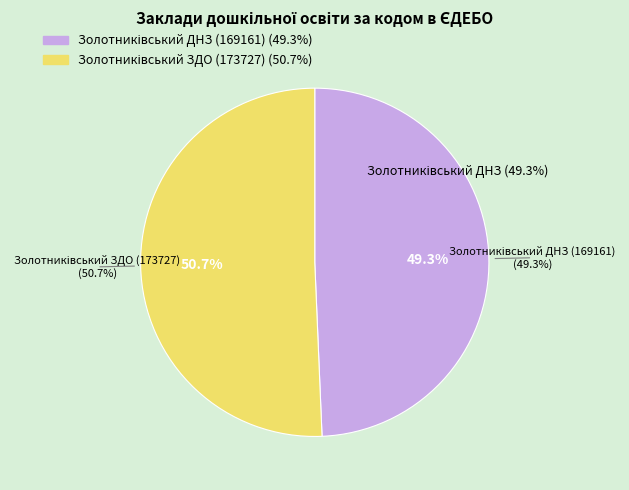

Which category accounts for the majority?

Золотниківський ЗДО (173727)